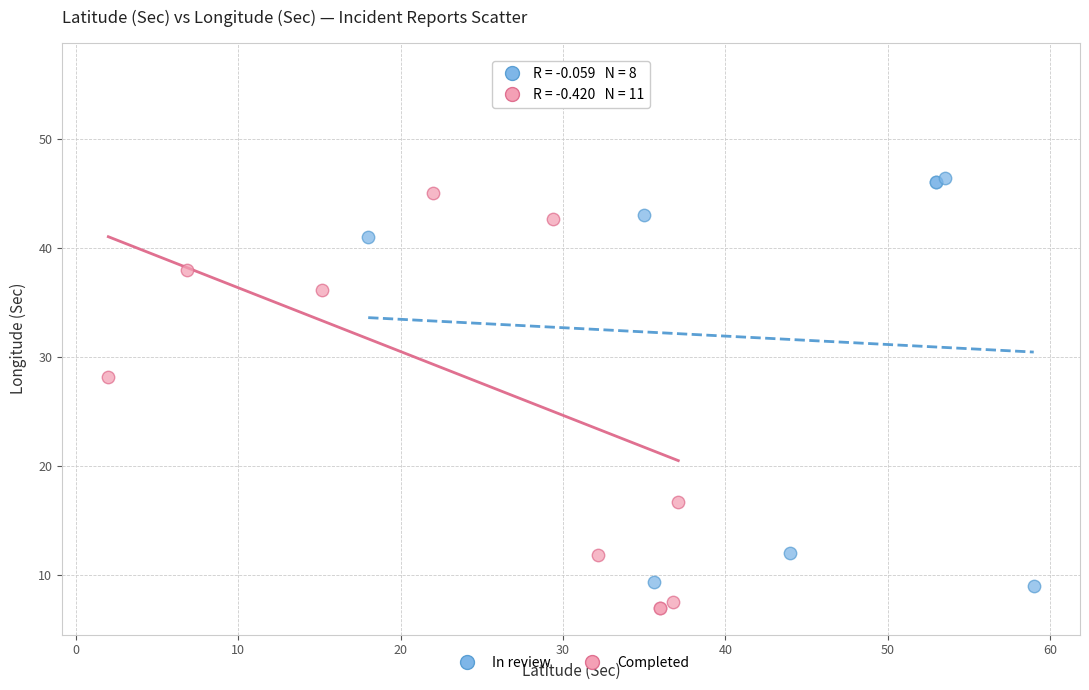

Which series contains the highest Y value?

Completed